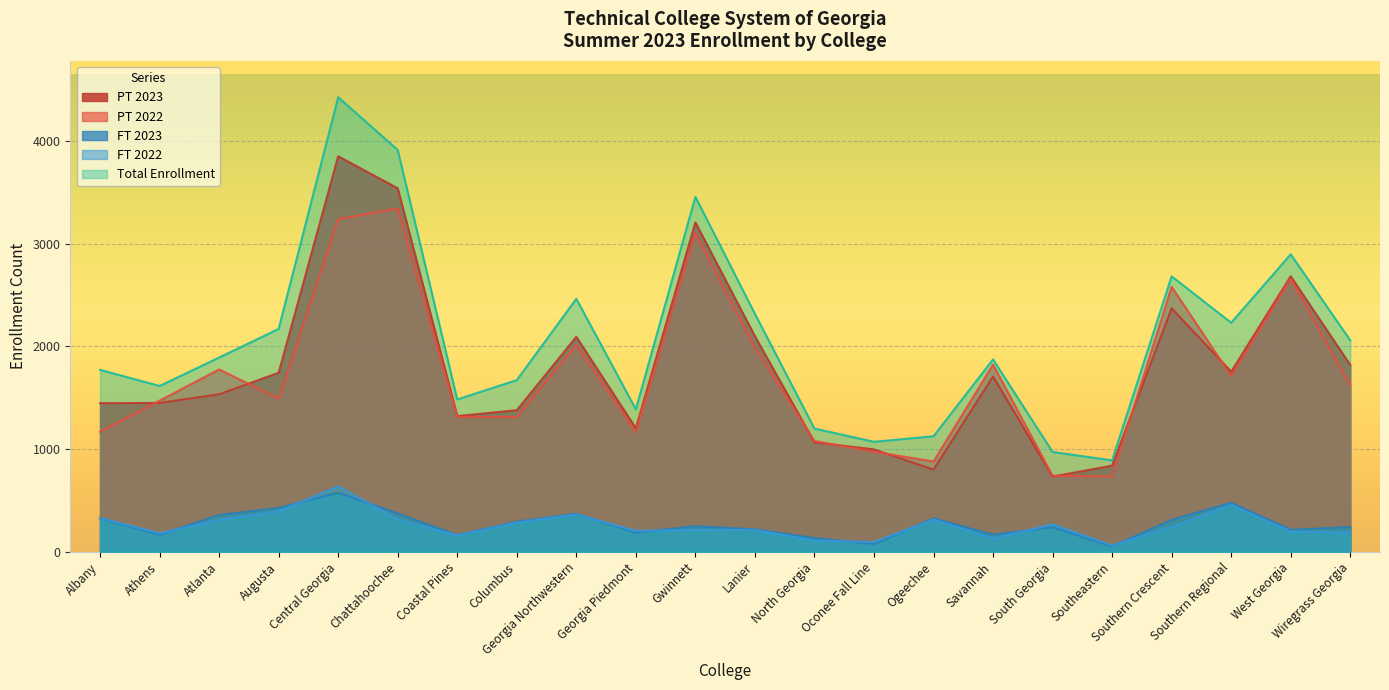

Which series changed the most between Chattahoochee and Southern Crescent?

Total Enrollment